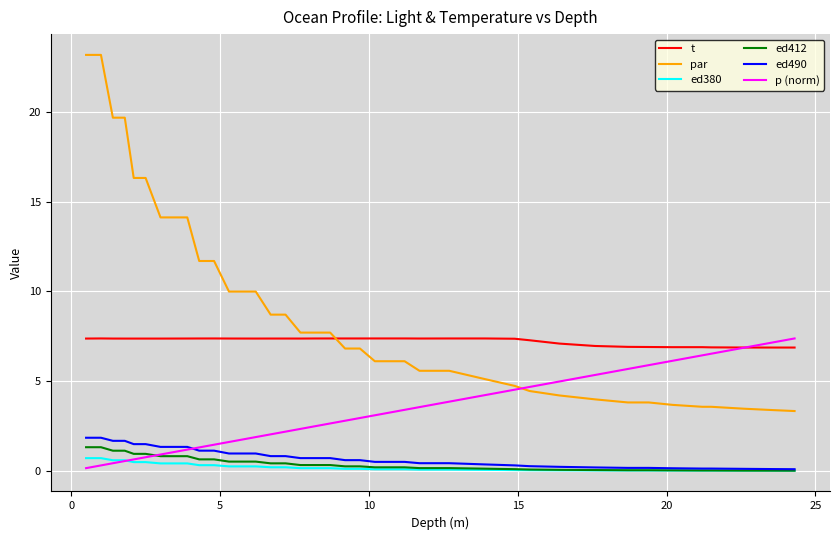

True or false: ed490 and t cross at least once.

False